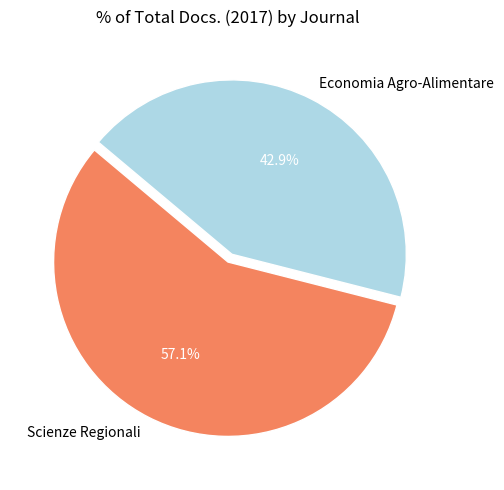

To the nearest percent, what is the difference between the largest and smallest slice percentages?

14%